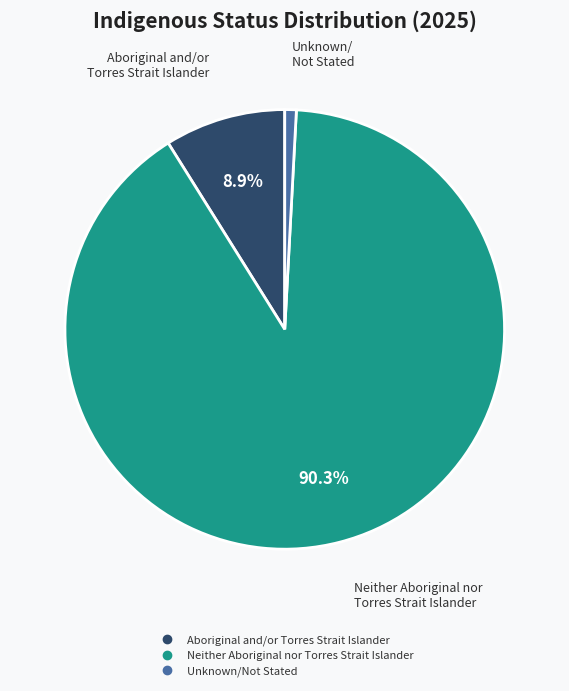

Rank the categories by value from lowest to highest.

Unknown/Not Stated, Aboriginal and/or Torres Strait Islander, Neither Aboriginal nor Torres Strait Islander